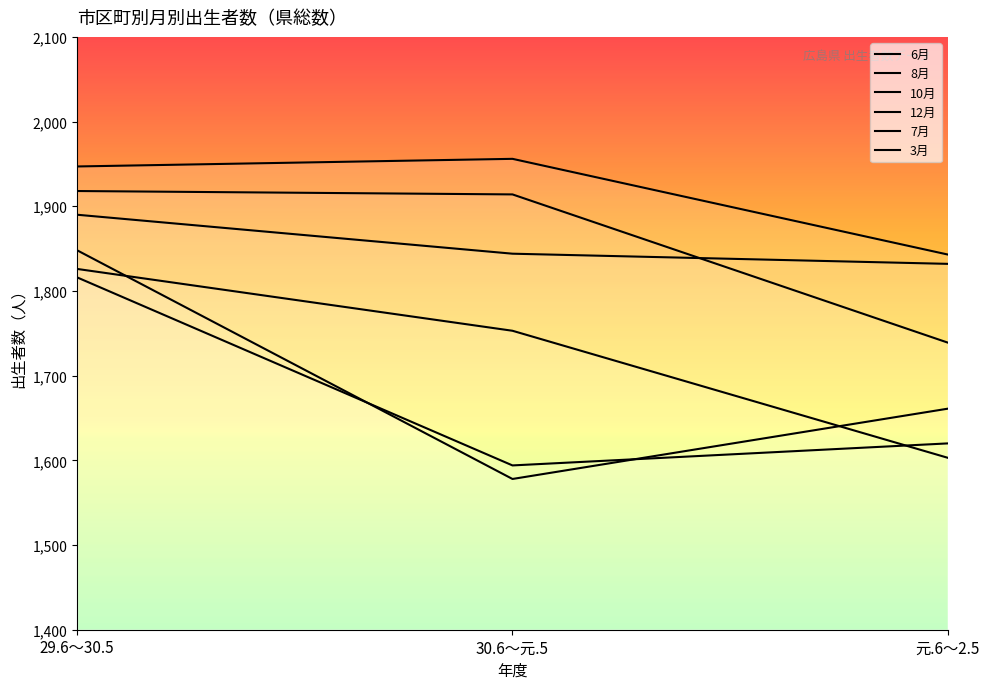

At which label is 10月 closest to 1899?

29.6～30.5